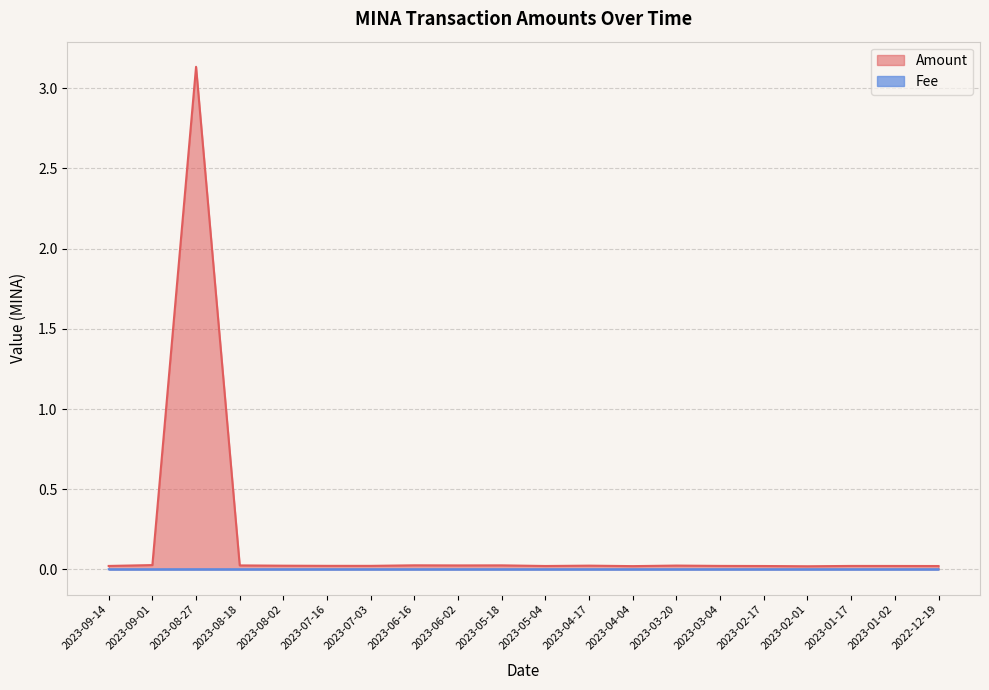

How many lines are shown in the chart?

2